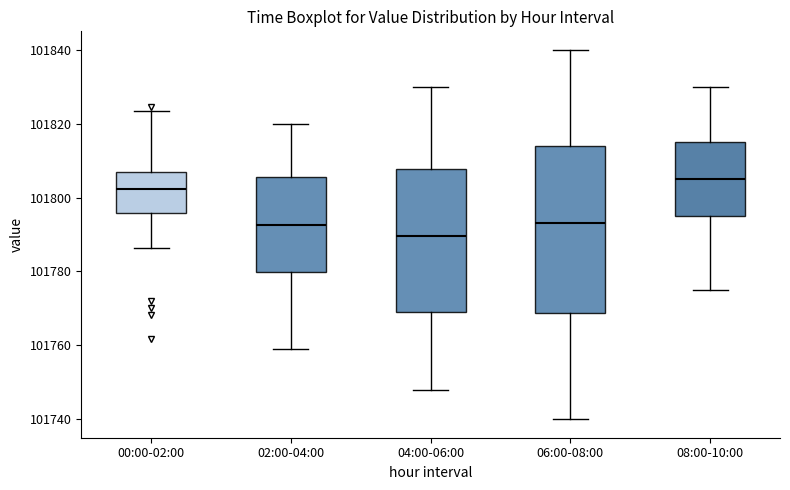

Which box is the tallest, from its lower edge to its upper edge?

06:00-08:00